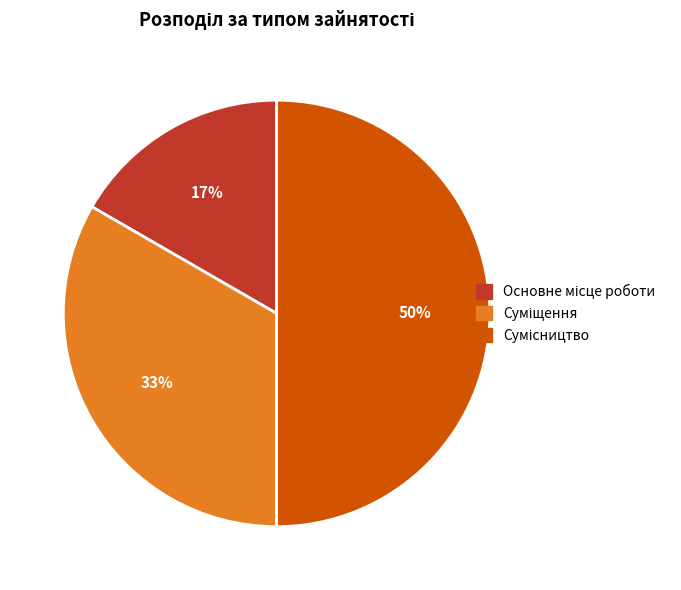

Count the number of slices in the pie.

3